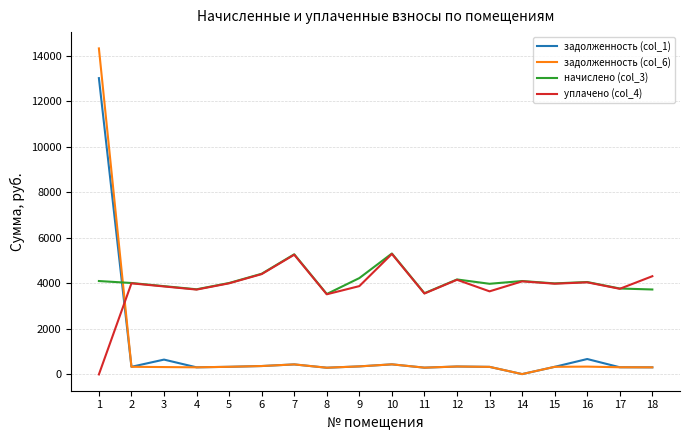

What is the greatest value displayed?

14326.6